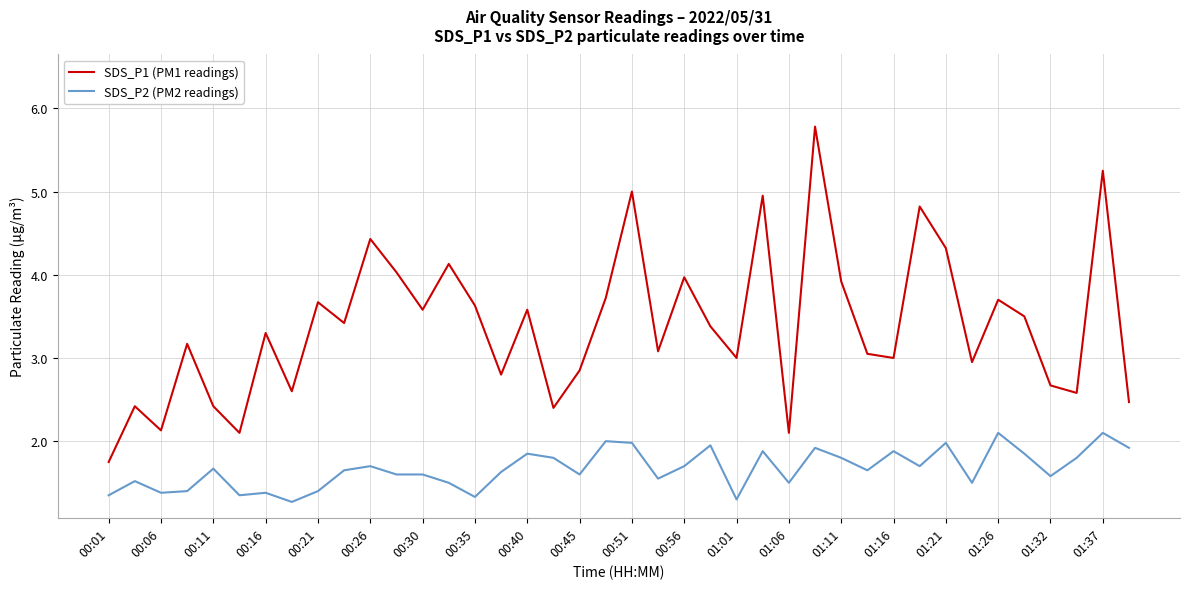

What is the difference between the maximum and minimum values in the SDS_P2 (PM2 readings) series?

0.8